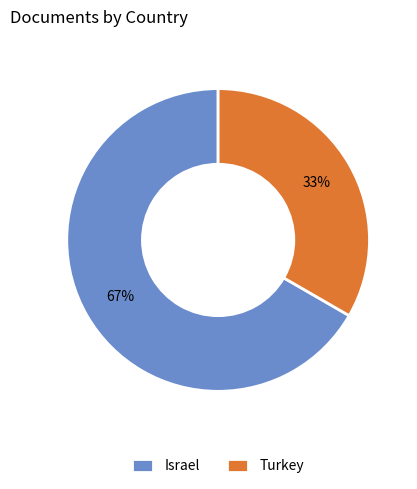

What percentage is the Israel slice, to the nearest percent?

67%